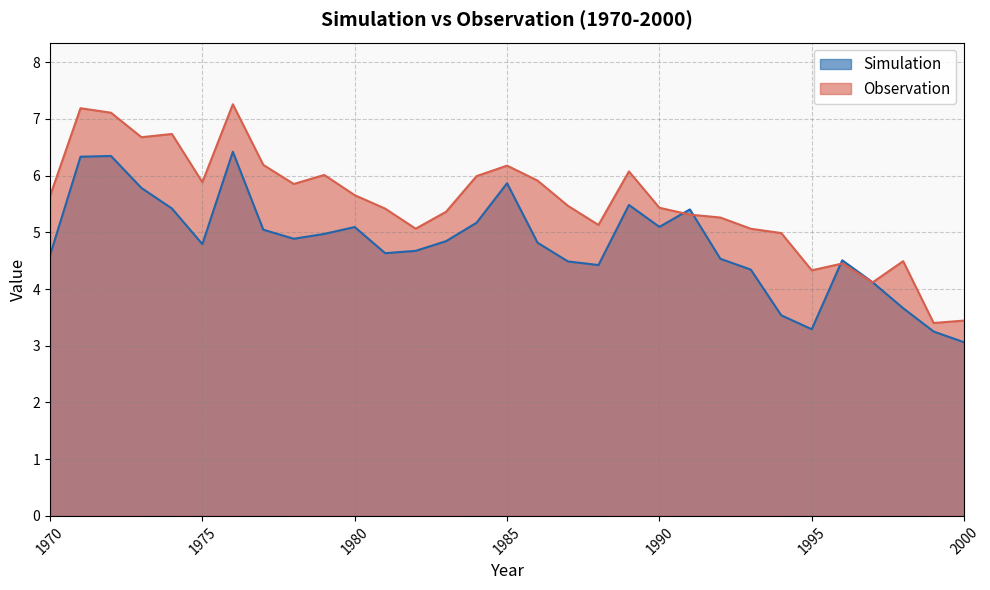

True or false: Observation has a value of 7.1 at 1988.

False